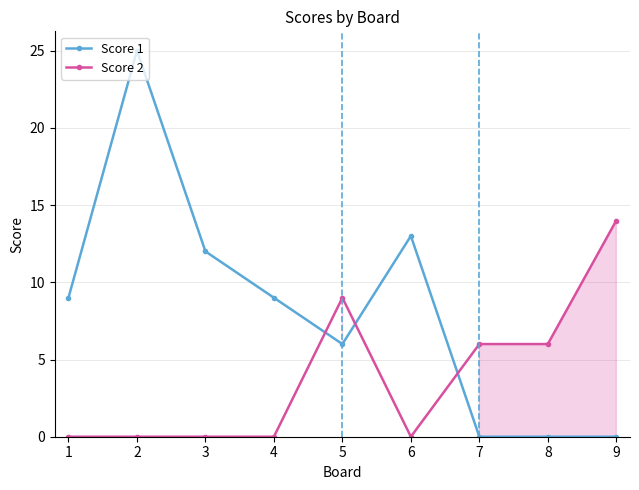

Rank the series by their average value, from lowest to highest.

Score 2, Score 1